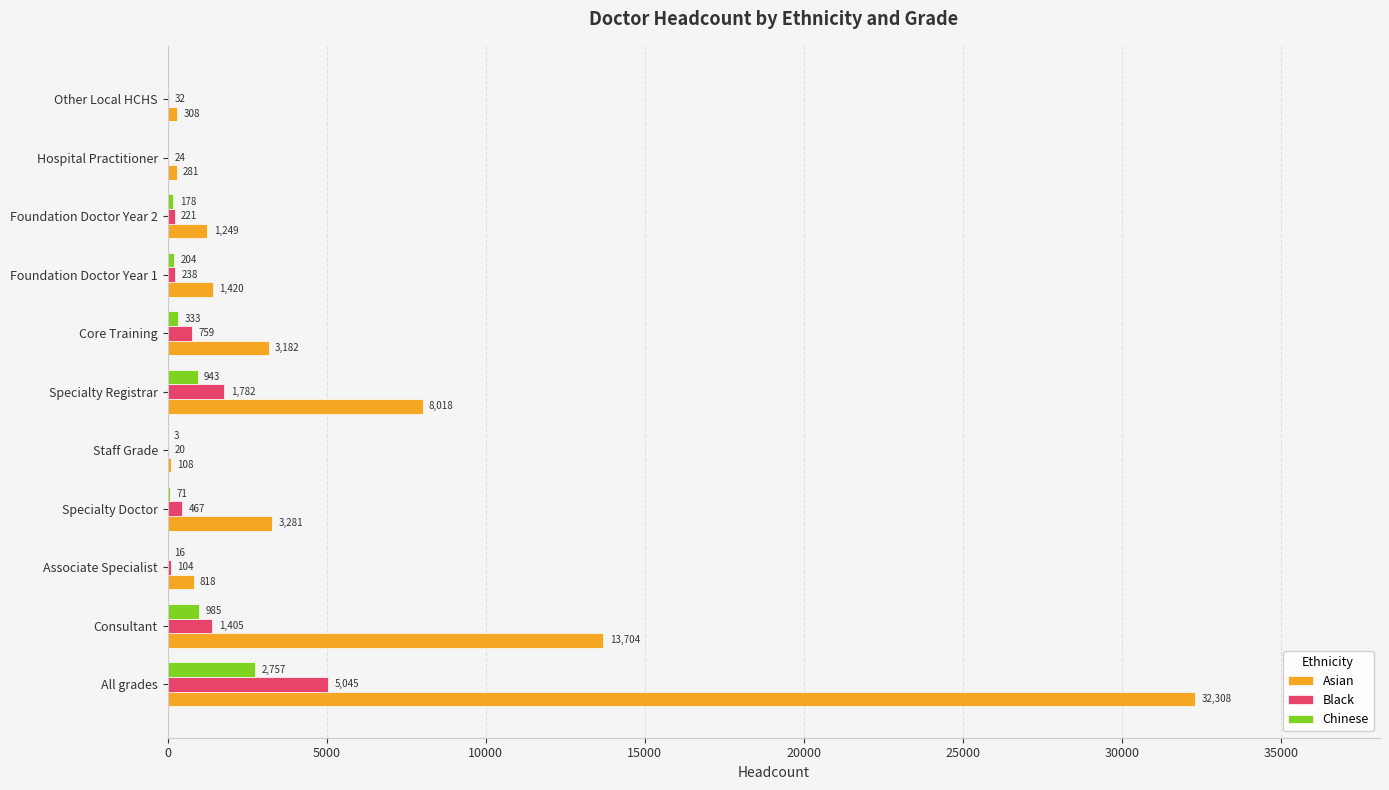

What is the sum of all Chinese values?

5490